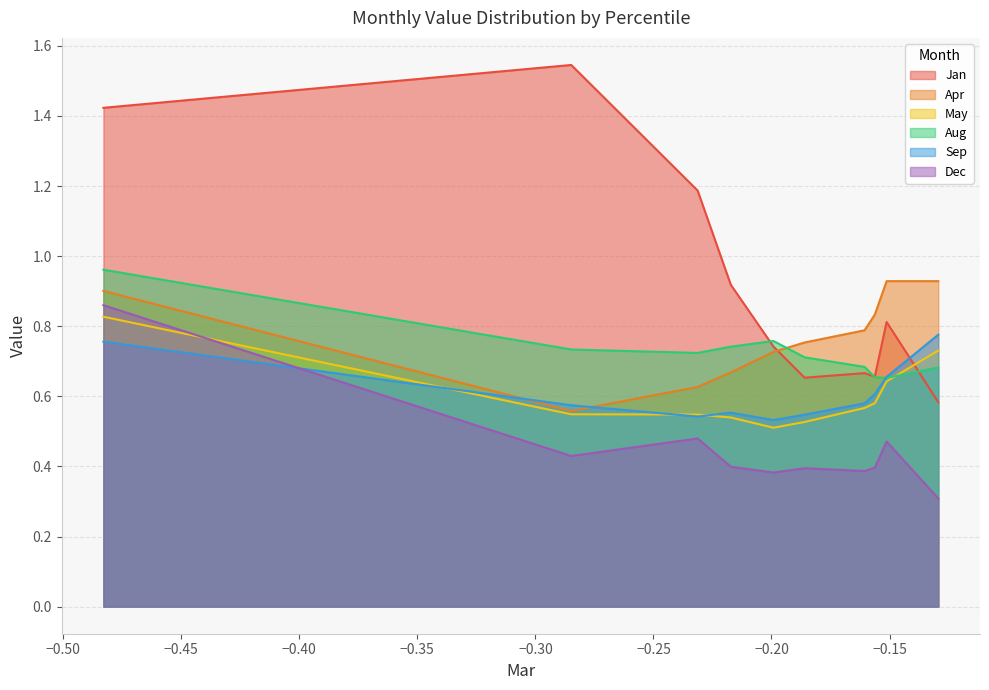

True or false: Aug has a value of 1.1 at pct85.

False